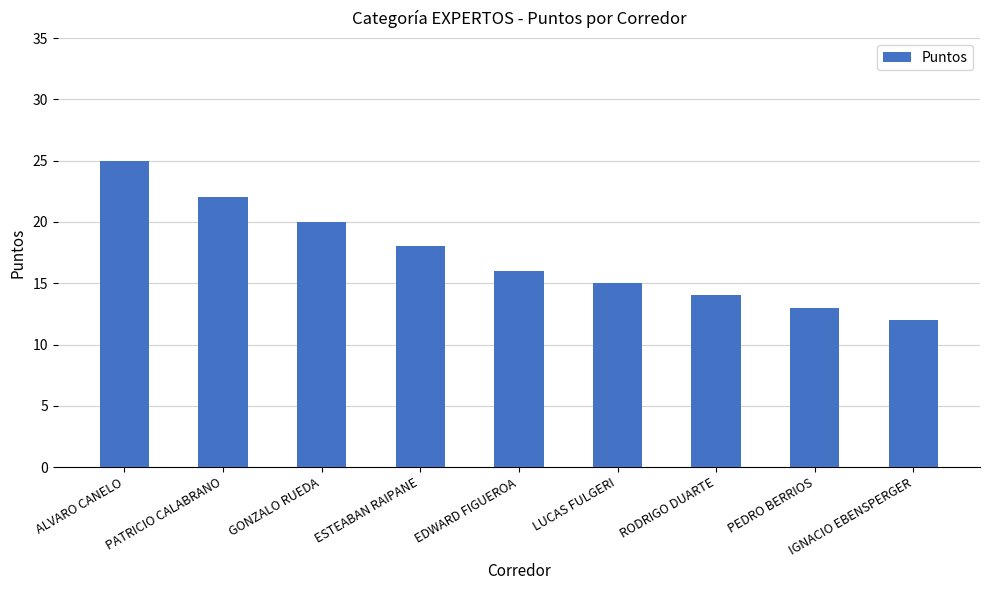

What is the label of the 5th bar from the left?

EDWARD FIGUEROA